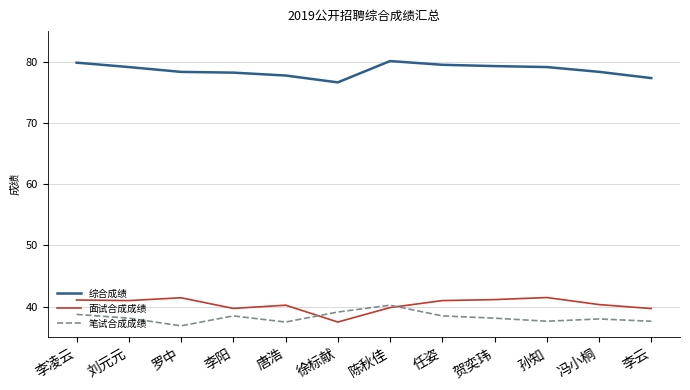

True or false: 笔试合成成绩 has more than 0 points higher than both neighbors.

True